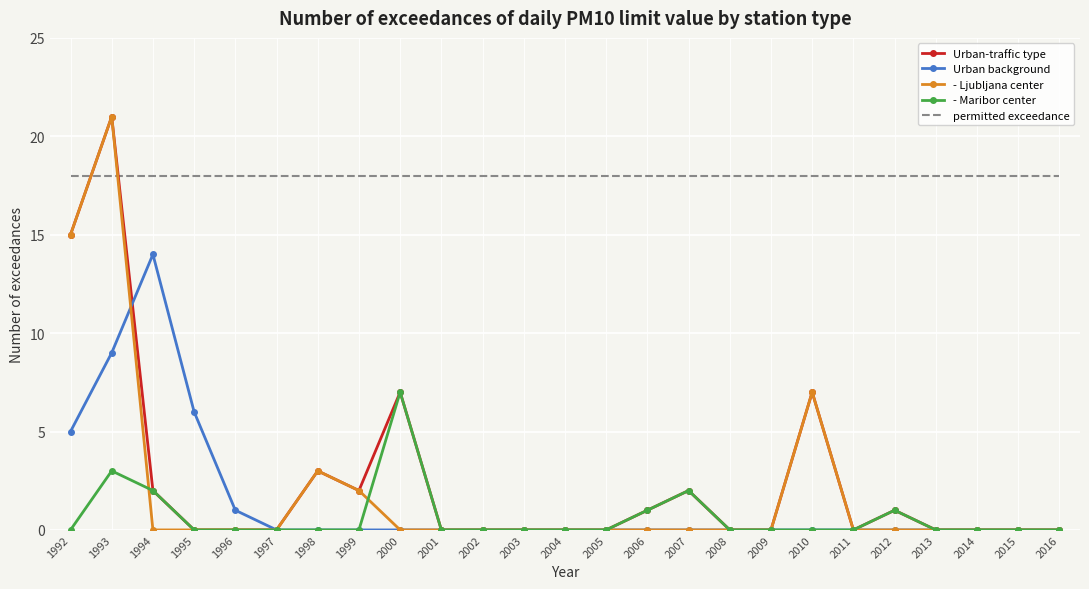

Which series changed the most between 1994 and 2000?

Urban background